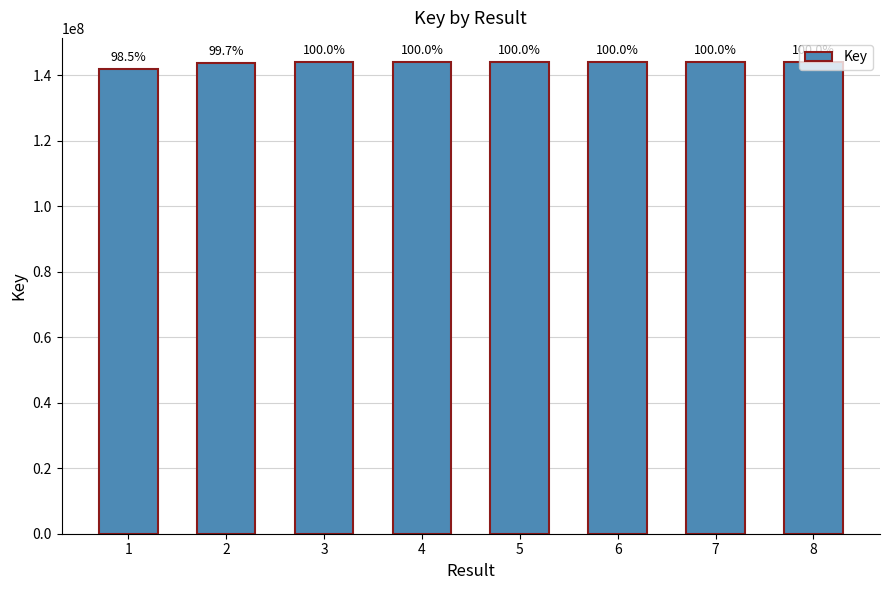

Does the chart contain any negative values?

No